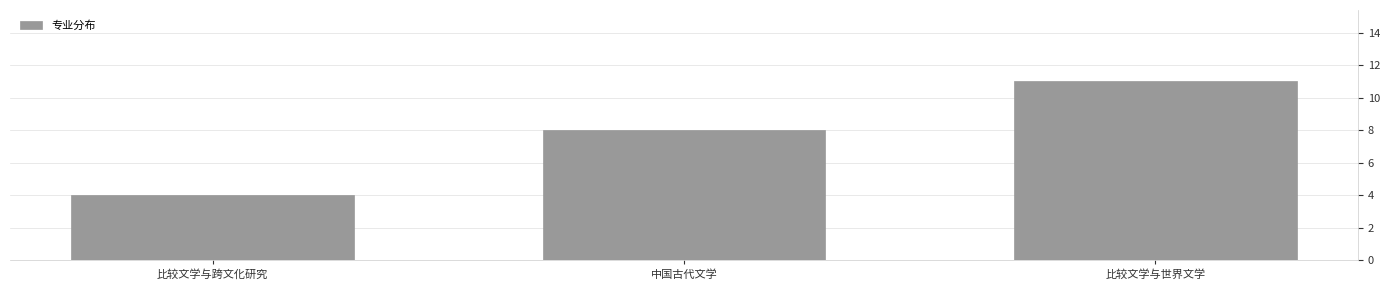

Reading left to right, what are all the values shown in this chart?

4	8	11